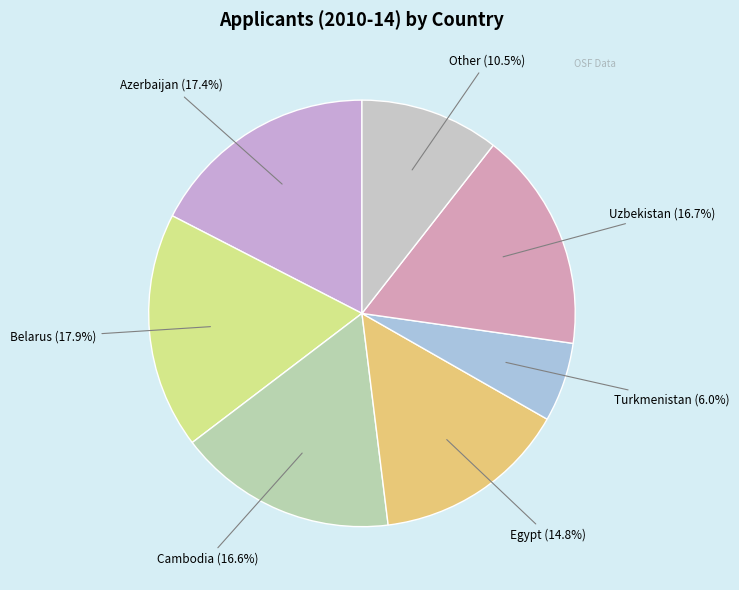

How much of the chart is everything except Cambodia?

83.4%